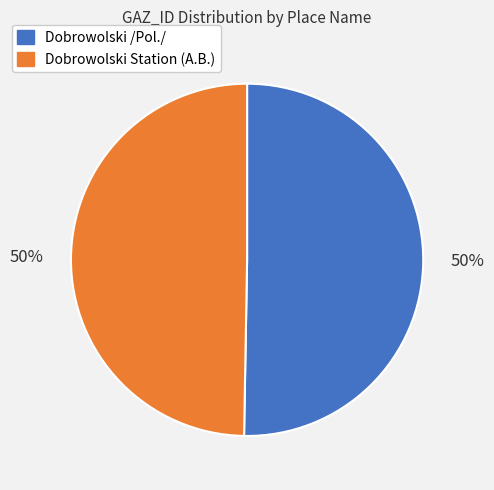

The Dobrowolski /Pol./ slice represents 50% of the pie. True or false?

True